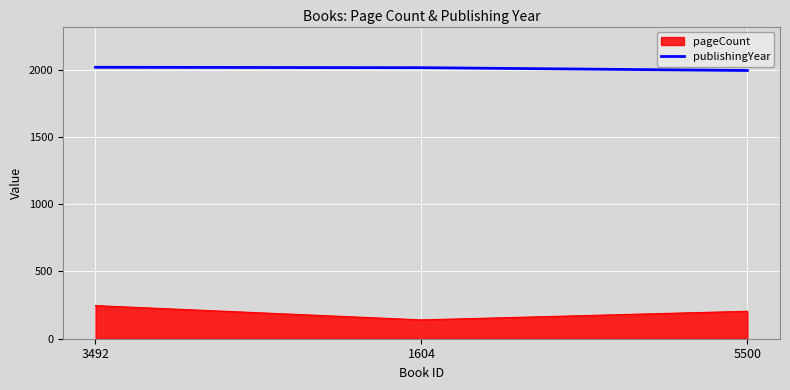

Is it true that the value at 5500 is 2856?

False